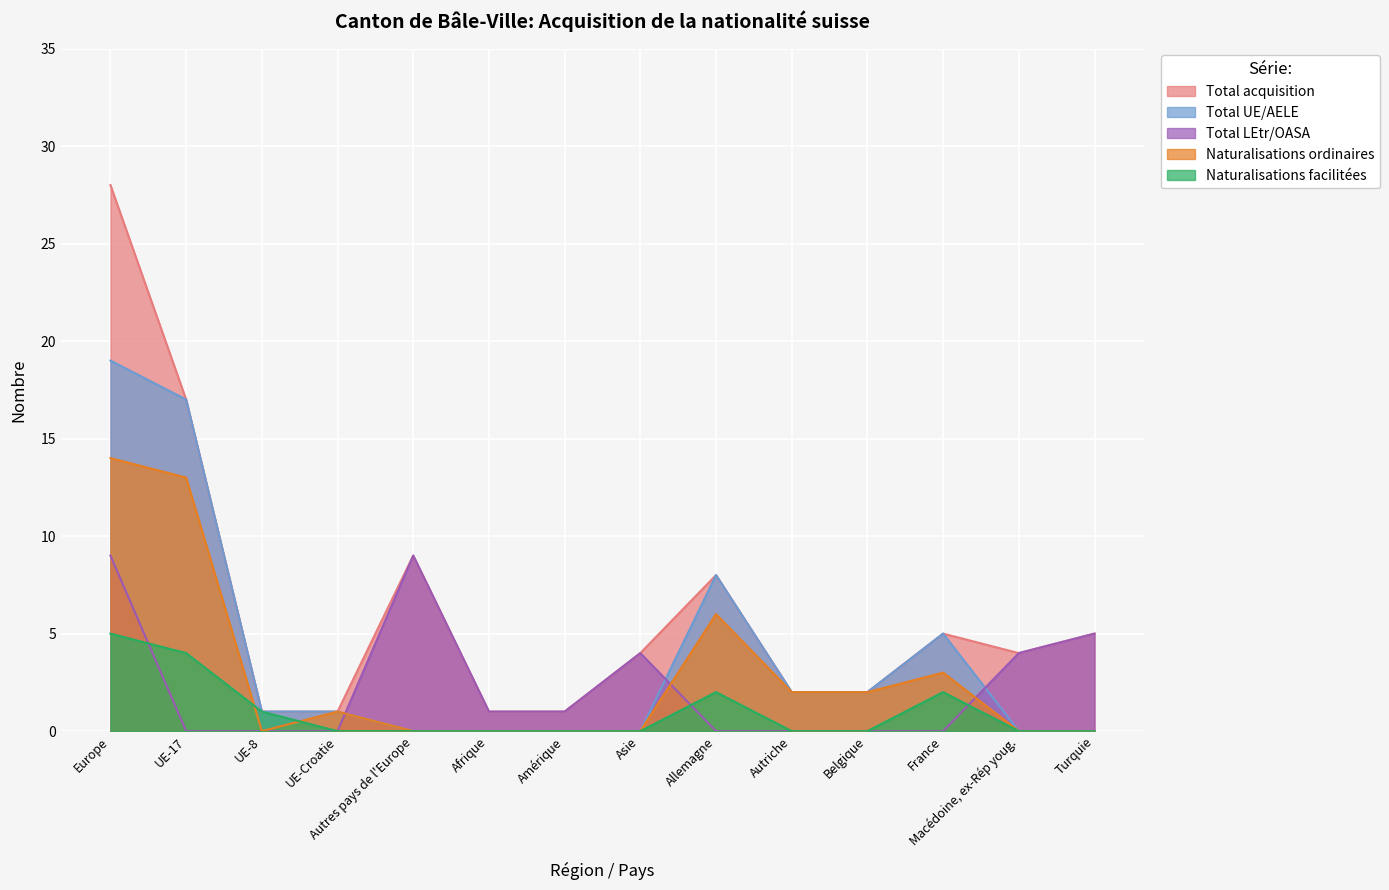

What is the sum of the Naturalisations facilitées values at Allemagne and Europe?

7